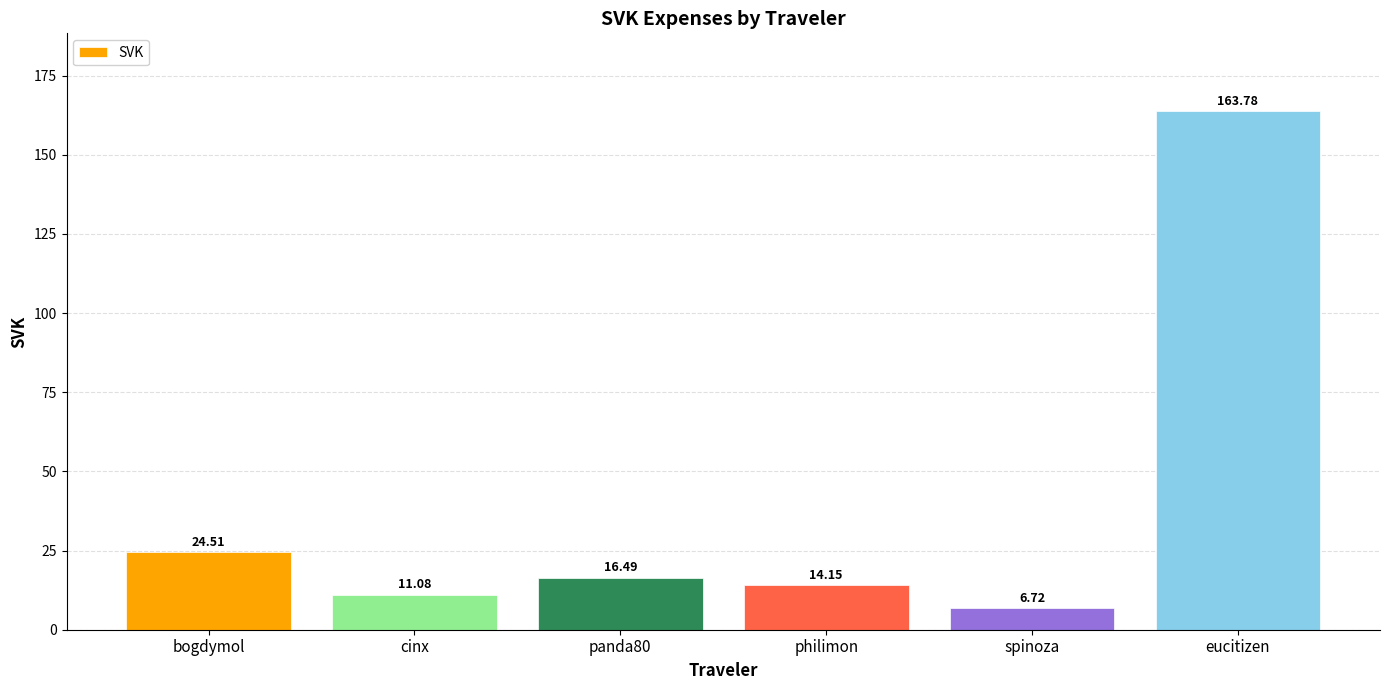

Which category has the highest value across all series?

eucitizen